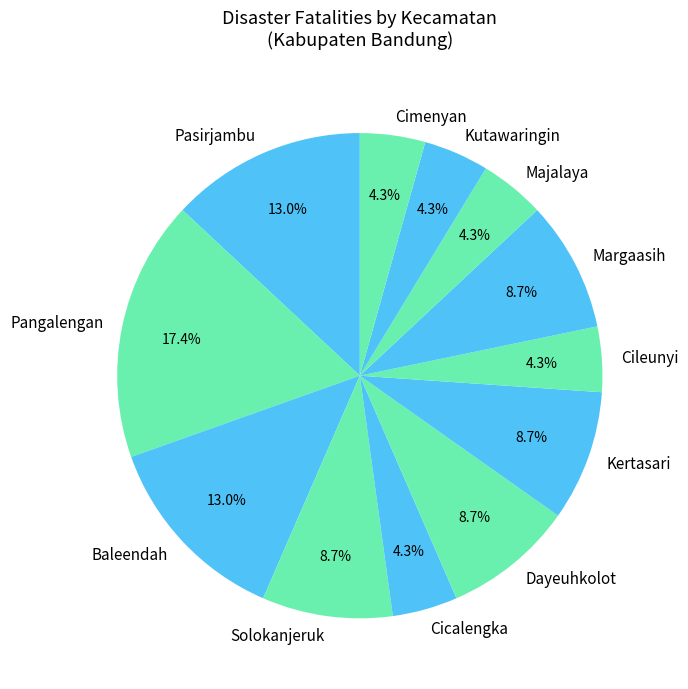

Which has a higher value, Cicalengka or Margaasih?

Margaasih